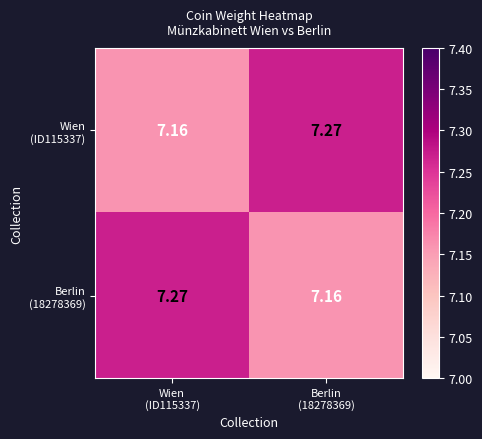

How many data points does each series have?

2